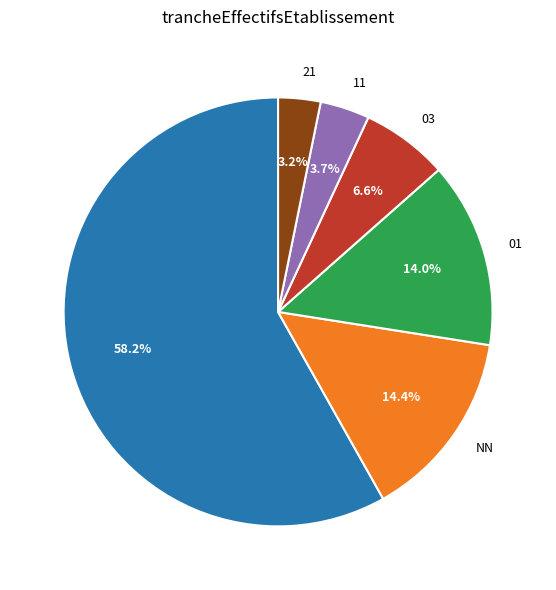

How many segments does this pie chart have?

6